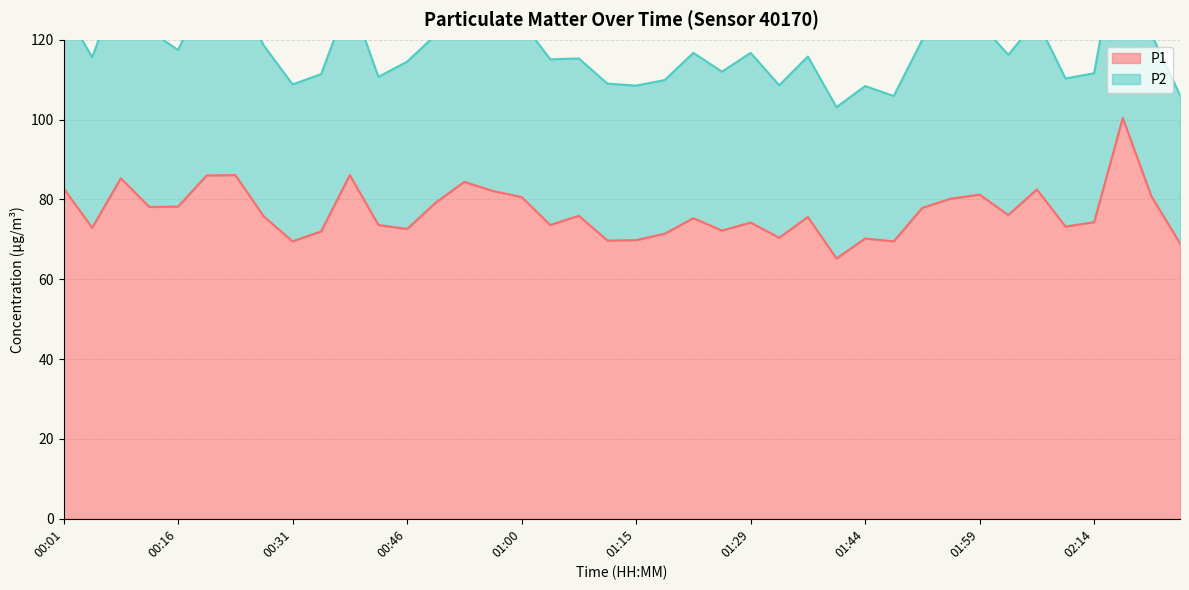

List the labels in order of value, largest first.

02:30, 00:23, 00:38, 00:20, 00:09, 00:53, 00:01, 02:07, 00:57, 01:59, 02:34, 01:00, 01:56, 00:49, 00:16, 00:12, 01:52, 02:03, 01:07, 00:27, 01:37, 01:22, 02:14, 01:29, 00:42, 01:04, 02:10, 00:05, 00:46, 01:26, 00:34, 01:18, 01:33, 01:44, 01:15, 01:11, 00:31, 01:48, 02:42, 01:40